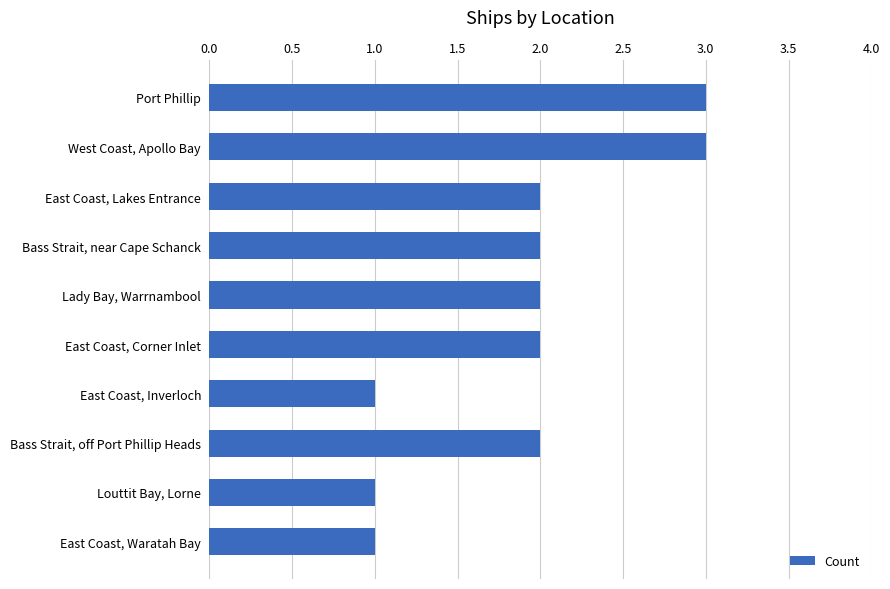

What is the label of the 1st bar from the top?

Port Phillip